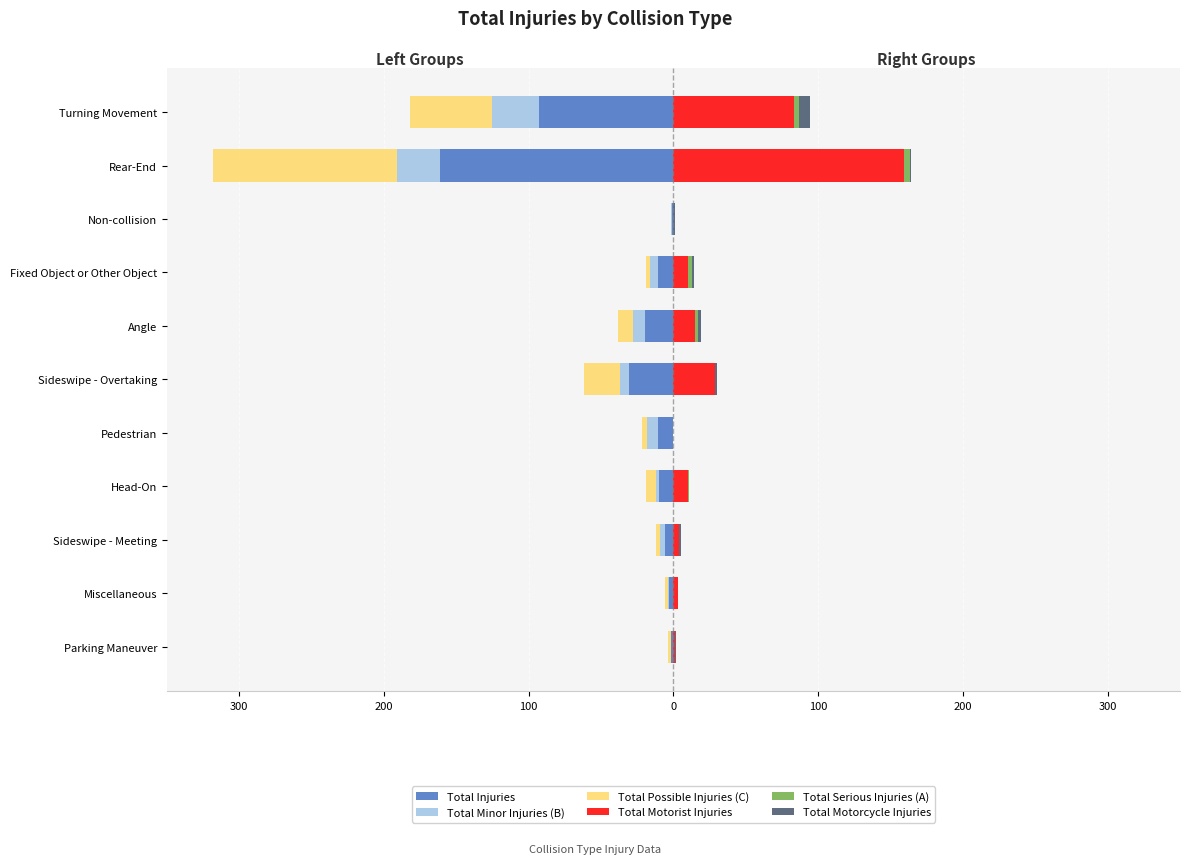

What are all the series names shown in the legend?

Total Injuries, Total Minor Injuries (B), Total Possible Injuries (C), Total Motorist Injuries, Total Serious Injuries (A), Total Motorcycle Injuries